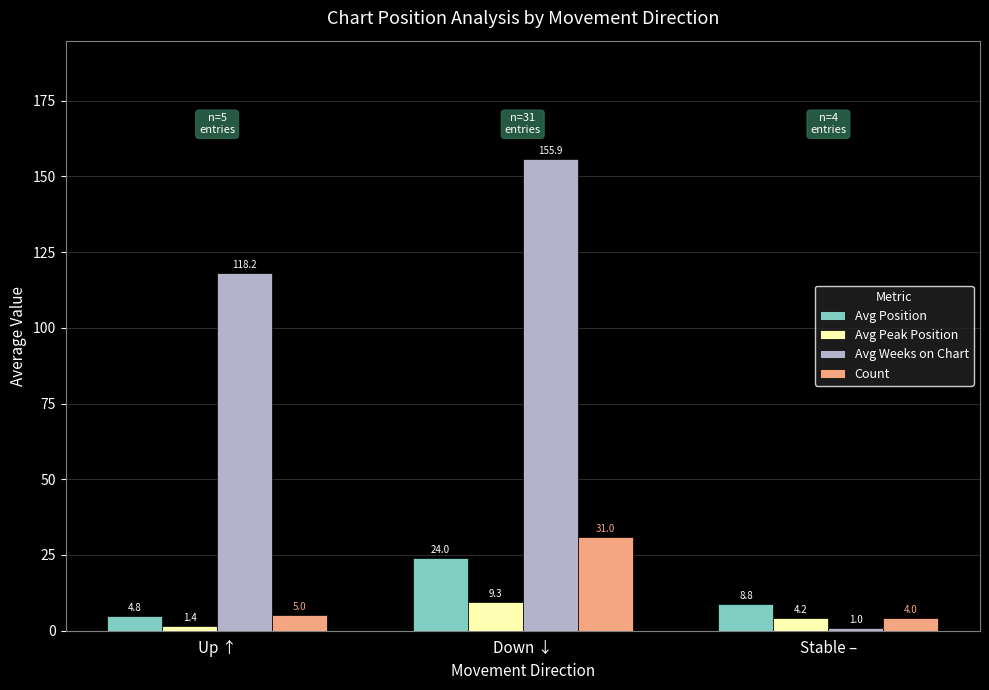

What is the value of the Avg Weeks on Chart bar at the 3rd from the left?

1.0